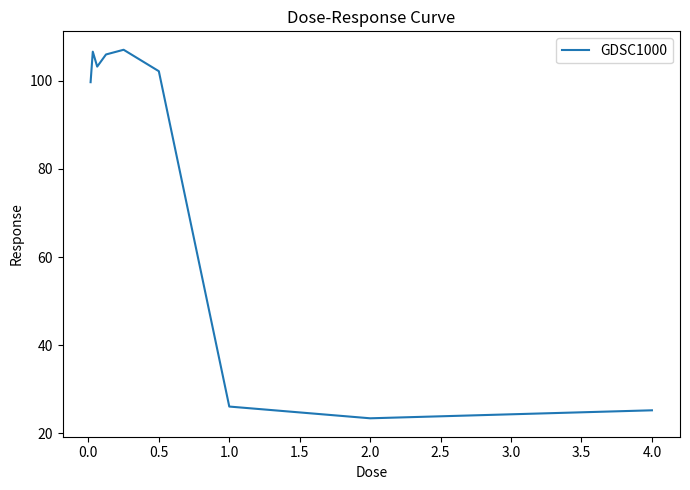

What is the smallest value displayed?

23.4